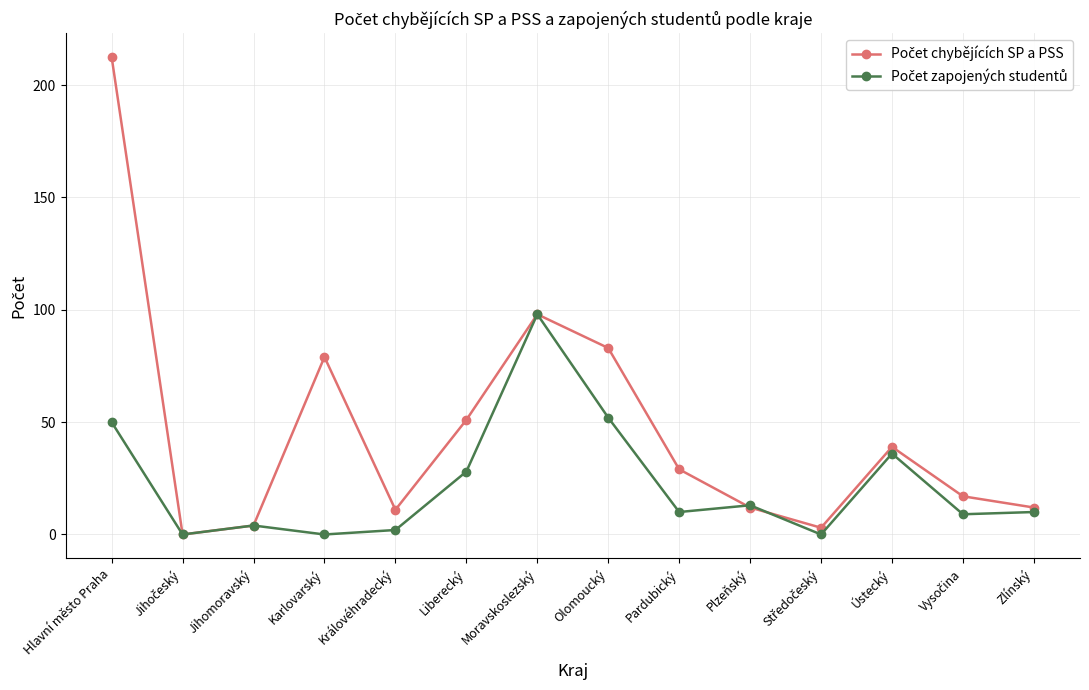

What is the label of the 7th point from the right?

Olomoucký